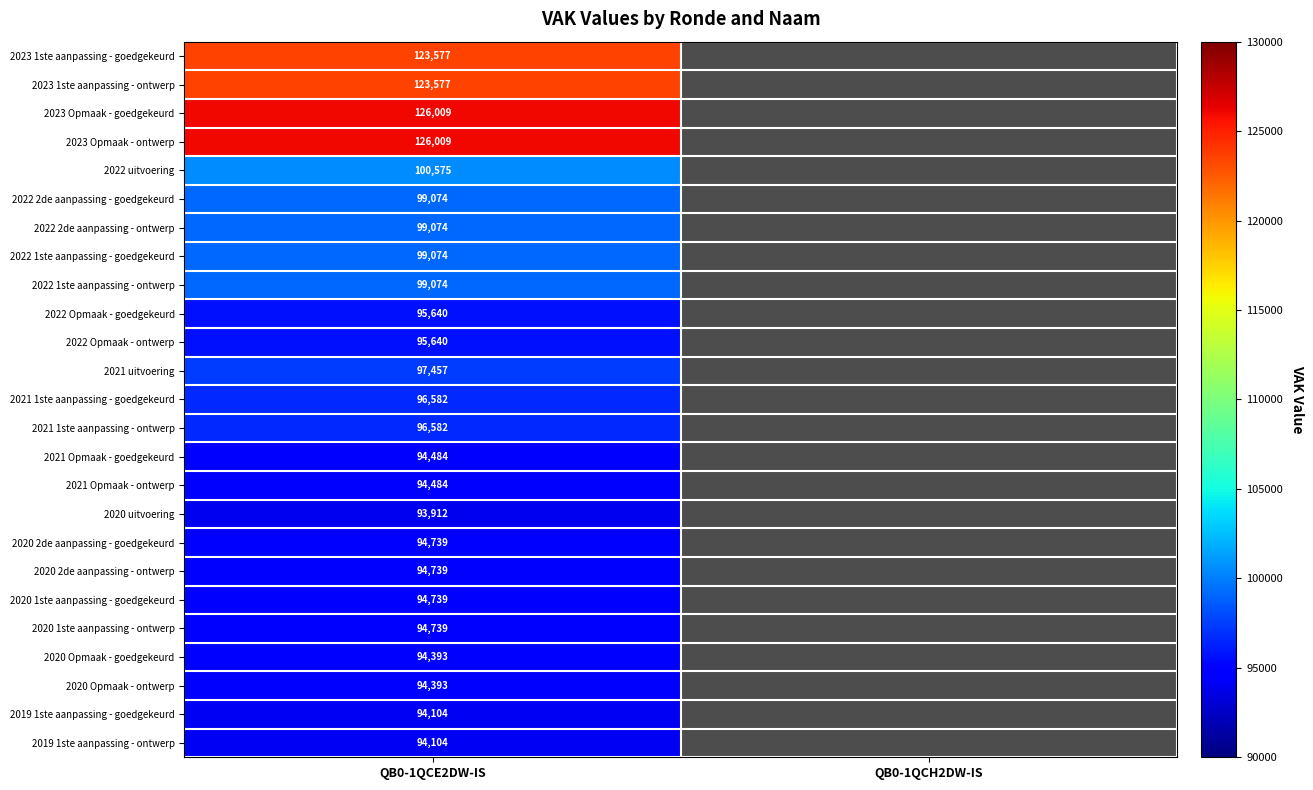

Is it true that 2022 2de aanpassing - goedgekeurd equals 99074 at QB0-1QCE2DW-IS?

True